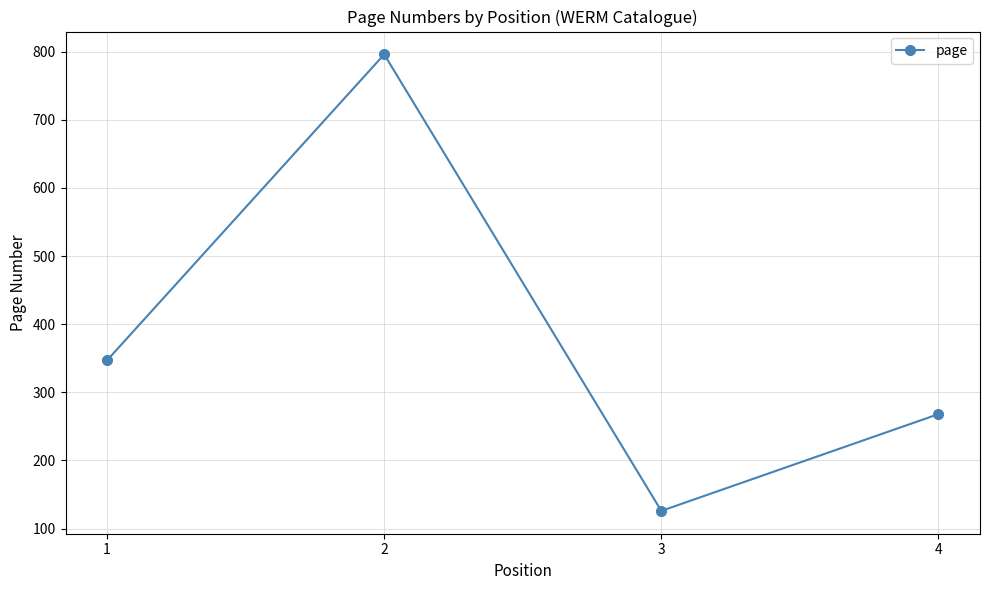

How many points are higher than both their immediate neighbors (excluding endpoints)?

1